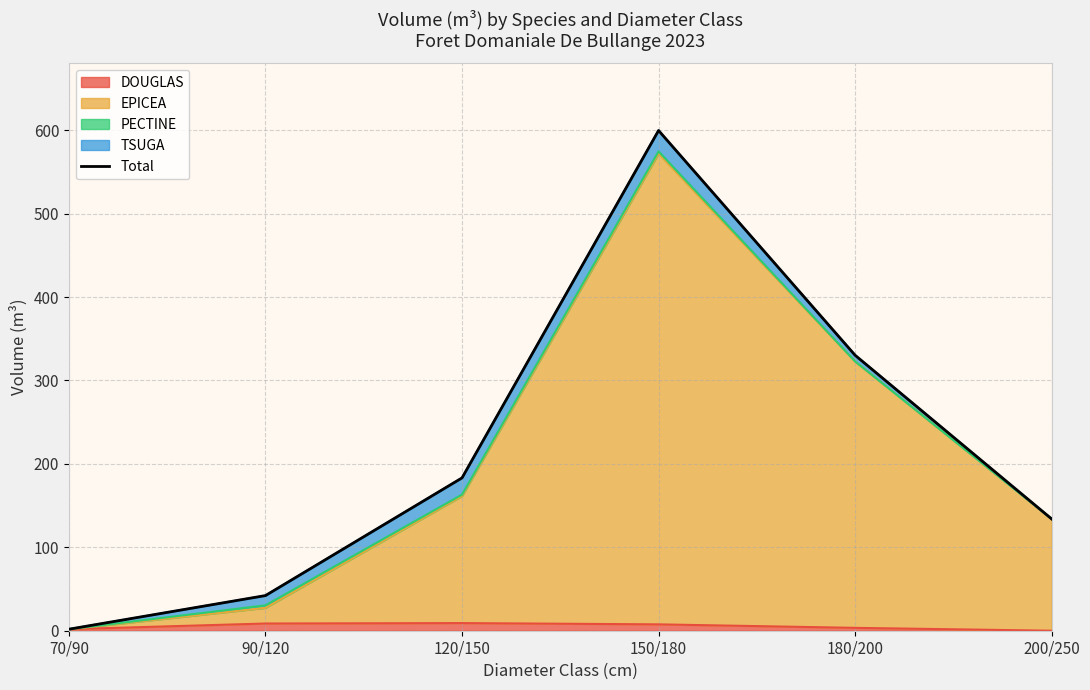

Where does the data first go above 183?

120/150